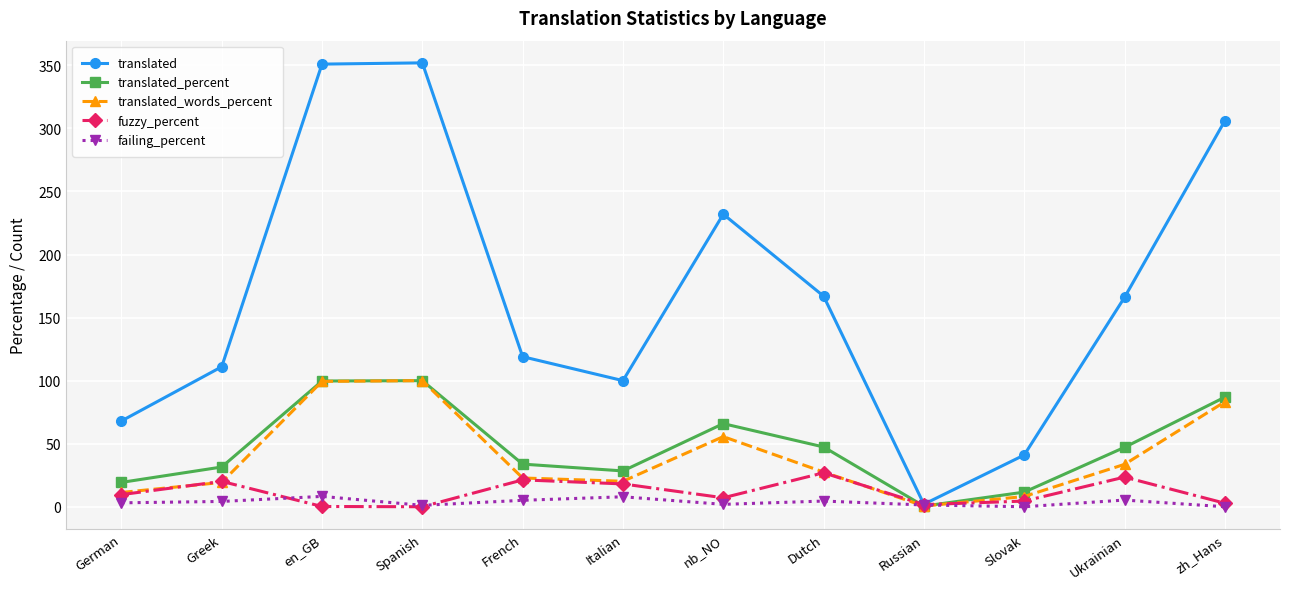

What is the maximum value shown in the chart?

352.0